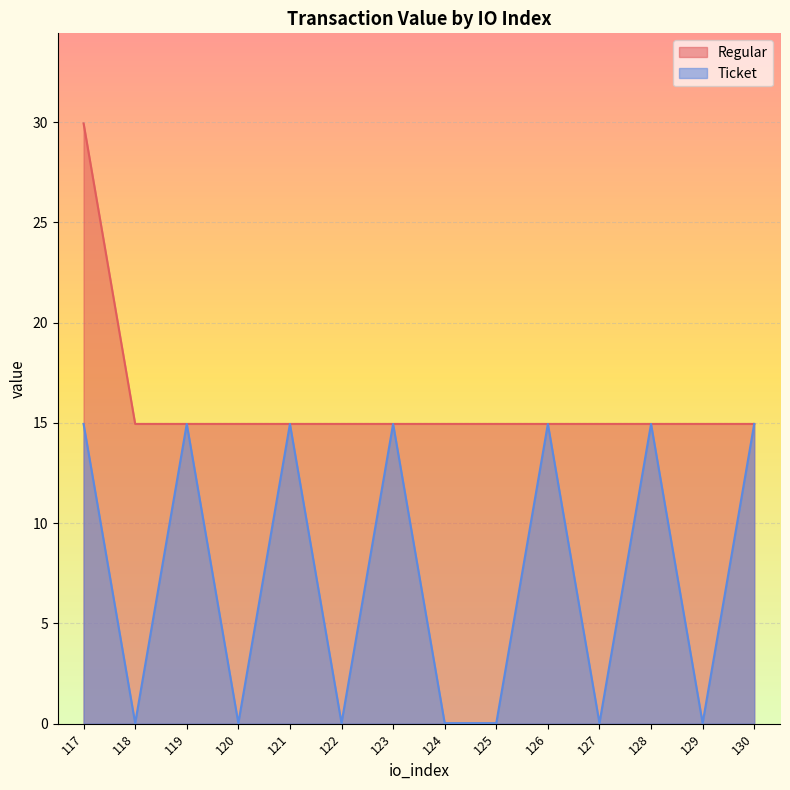

Reading right to left, list all the values displayed in this chart.

Regular: 130=14.9	129=14.9	128=14.9	127=14.9	126=14.9	125=14.9	124=14.9	123=14.9	122=14.9	121=14.9	120=14.9	119=14.9	118=14.9	117=29.9
Ticket: 130=14.9	129=0.0	128=14.9	127=0.0	126=14.9	125=0.0	124=0.0	123=14.9	122=0.0	121=14.9	120=0.0	119=14.9	118=0.0	117=14.9